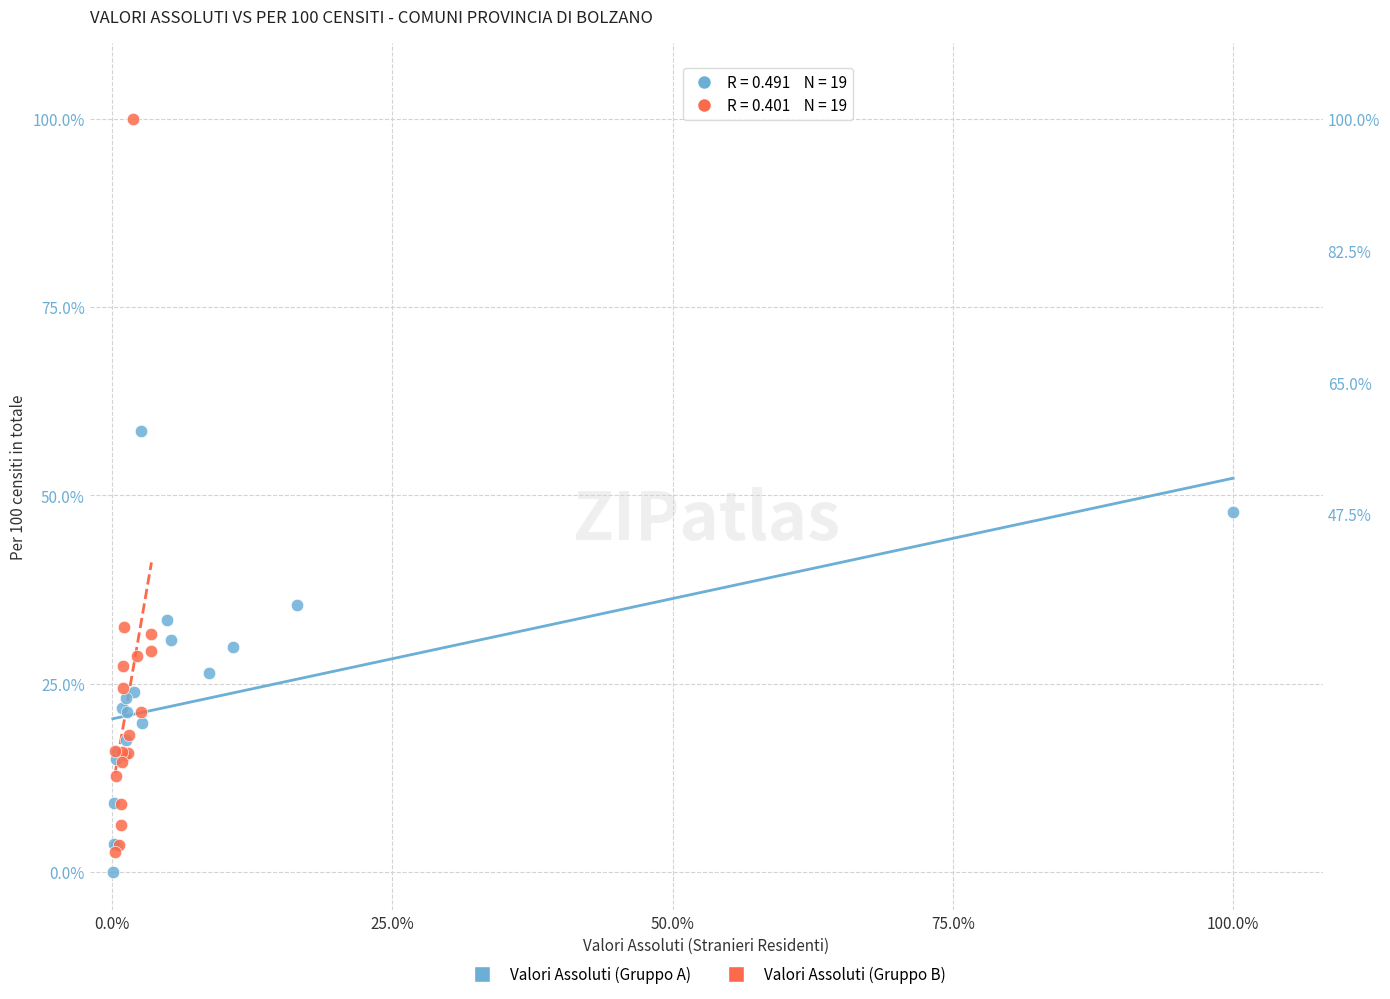

What are all the series names shown in the legend?

Valori Assoluti (Gruppo A), Valori Assoluti (Gruppo B)